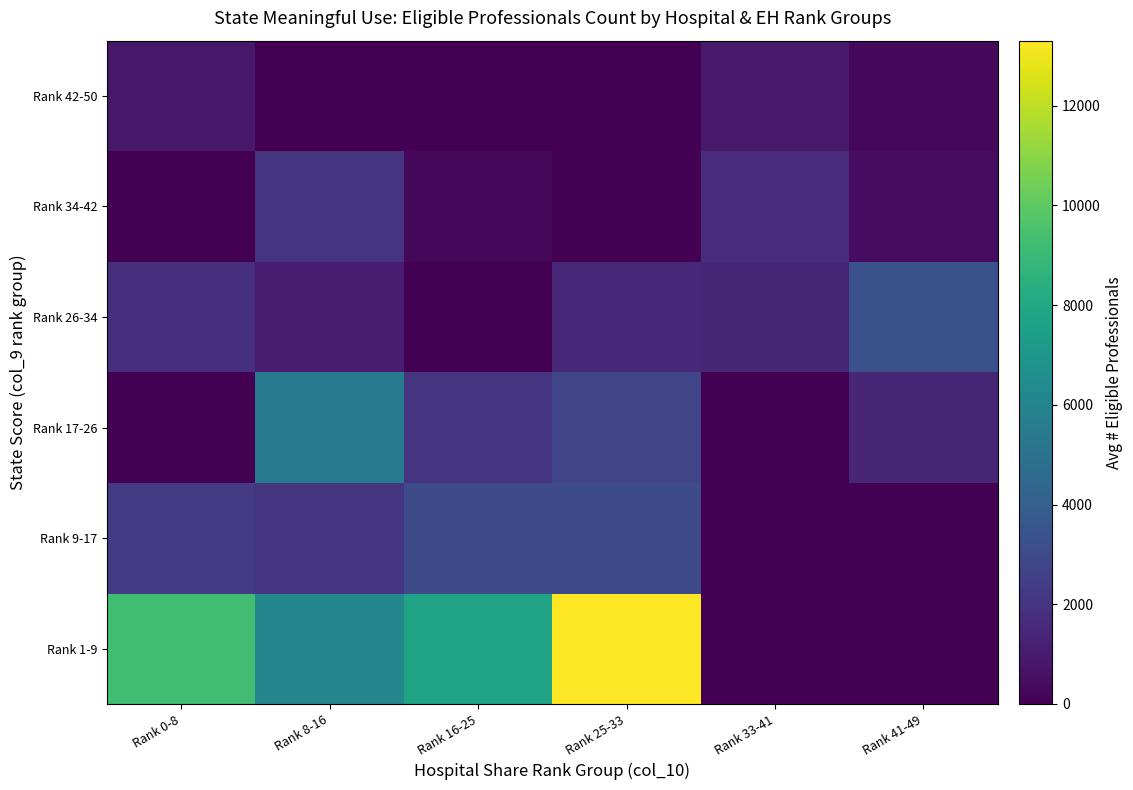

Reading right to left, extract all data points from this chart.

Rank 1-9: Rank 41-49=0.0	Rank 33-41=0.0	Rank 25-33=13303.0	Rank 16-25=7774.0	Rank 8-16=6152.0	Rank 0-8=9207.0
Rank 9-17: Rank 41-49=0.0	Rank 33-41=0.0	Rank 25-33=3087.0	Rank 16-25=3071.0	Rank 8-16=1992.0	Rank 0-8=2343.5
Rank 17-26: Rank 41-49=1405.0	Rank 33-41=0.0	Rank 25-33=2799.0	Rank 16-25=1977.0	Rank 8-16=5551.0	Rank 0-8=0.0
Rank 26-34: Rank 41-49=3310.5	Rank 33-41=1449.5	Rank 25-33=1486.0	Rank 16-25=0.0	Rank 8-16=1070.0	Rank 0-8=1856.0
Rank 34-42: Rank 41-49=466.0	Rank 33-41=1711.0	Rank 25-33=0.0	Rank 16-25=305.0	Rank 8-16=1992.0	Rank 0-8=0.0
Rank 42-50: Rank 41-49=278.0	Rank 33-41=967.0	Rank 25-33=0.0	Rank 16-25=0.0	Rank 8-16=0.0	Rank 0-8=839.0